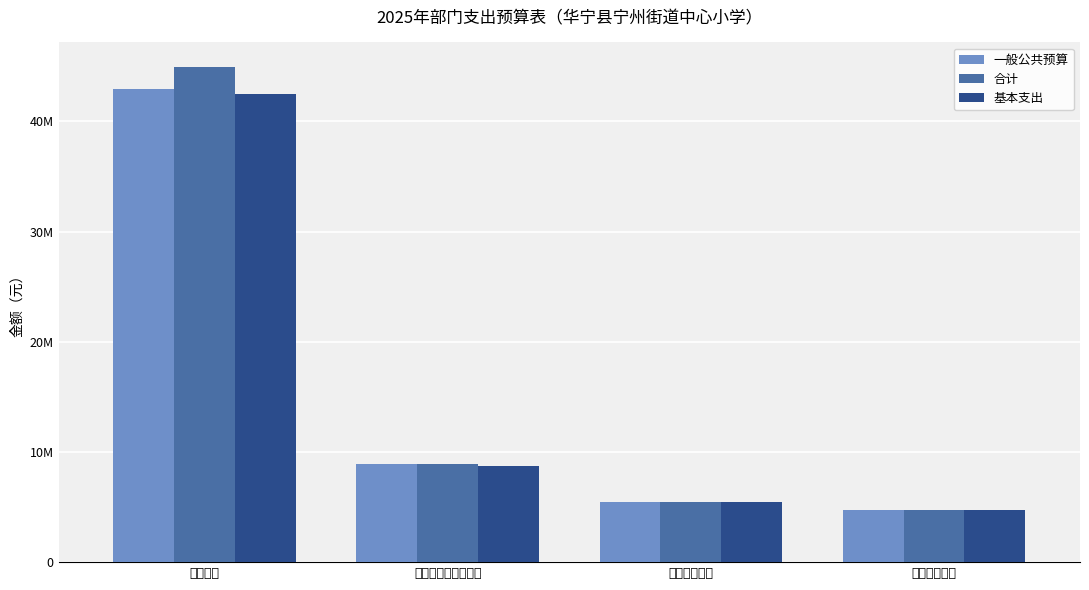

Rank the series at 卫生健康支出 from lowest to highest value.

一般公共预算, 合计, 基本支出